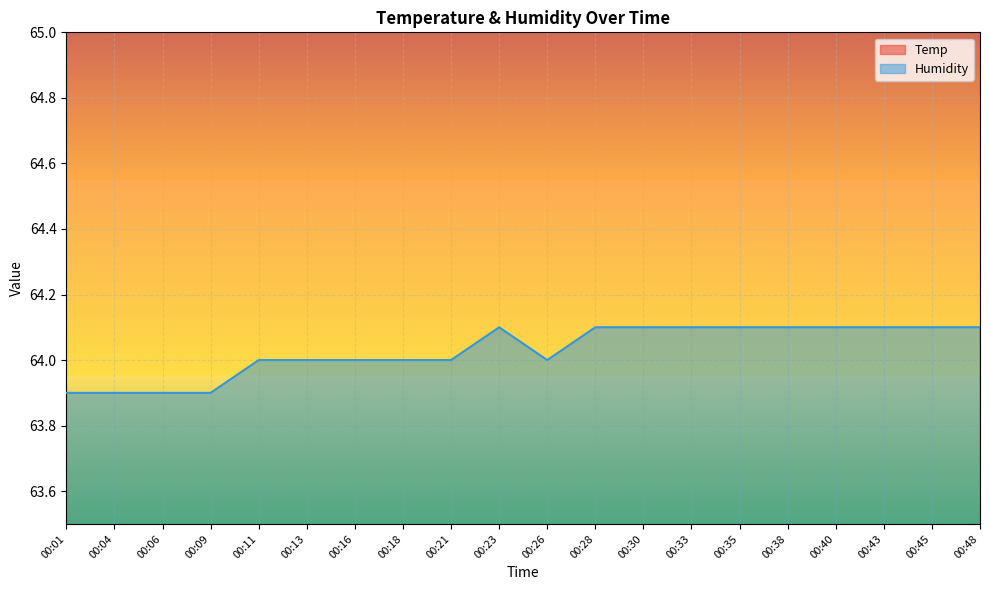

True or false: Temp has more than 2 interior local peaks.

False